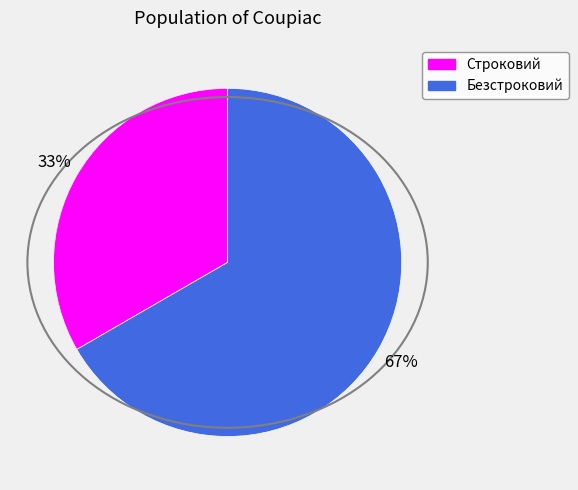

Does Безстроковий account for over 50% of the chart?

Yes